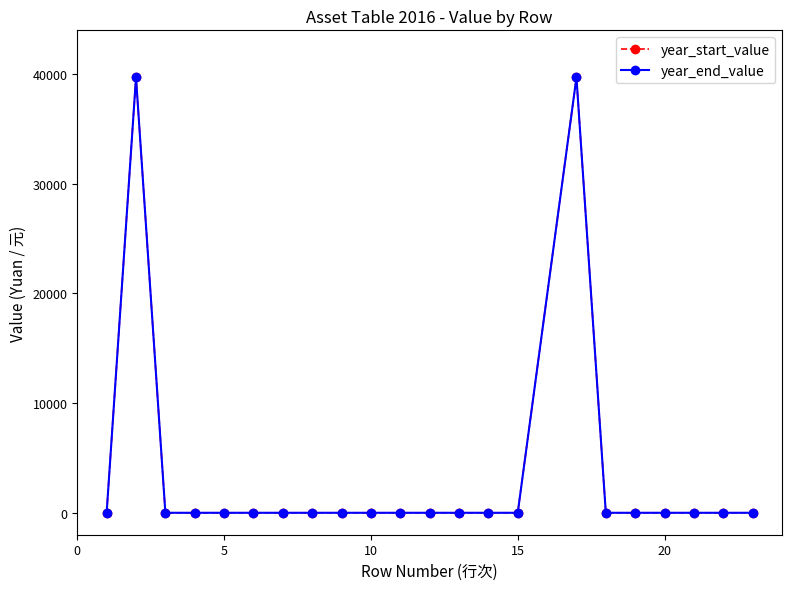

How many interior local peaks does the year_start_value series have?

2